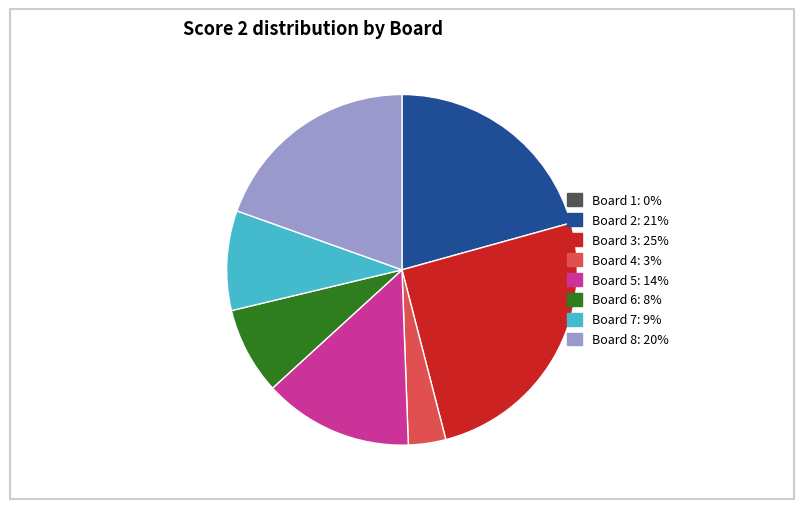

Is there any slice that represents more than half of the pie?

No